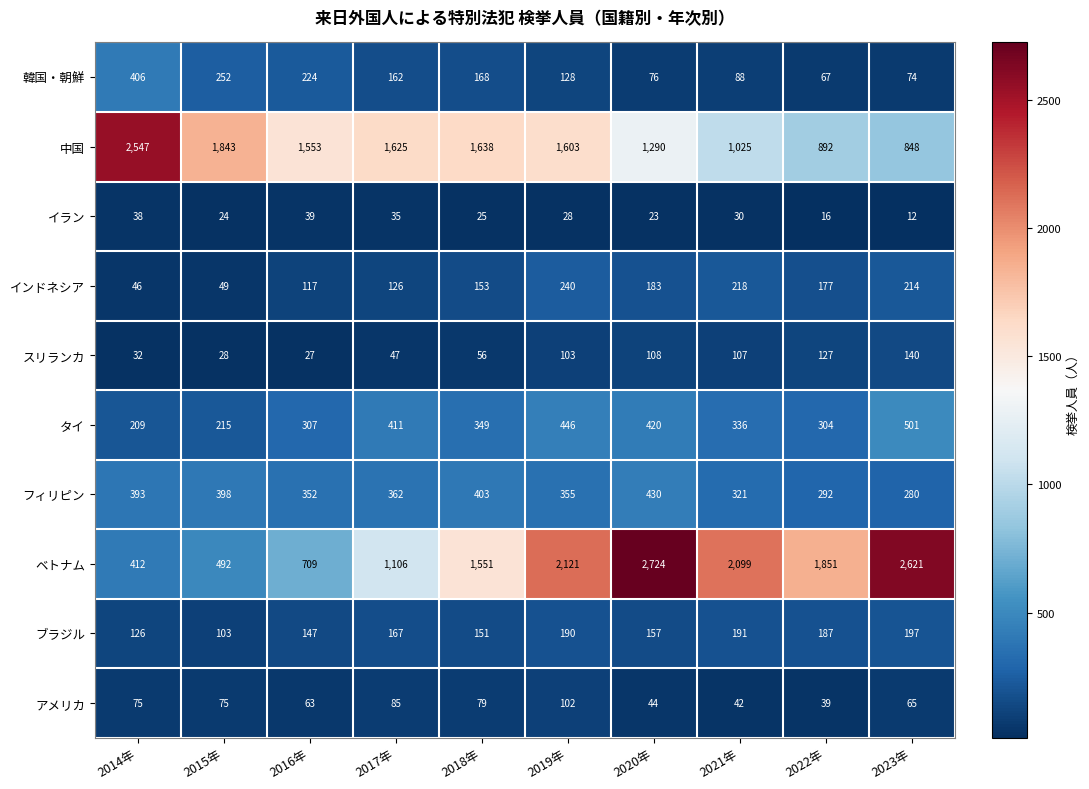

What is the approximate value of スリランカ at 2017年?

47